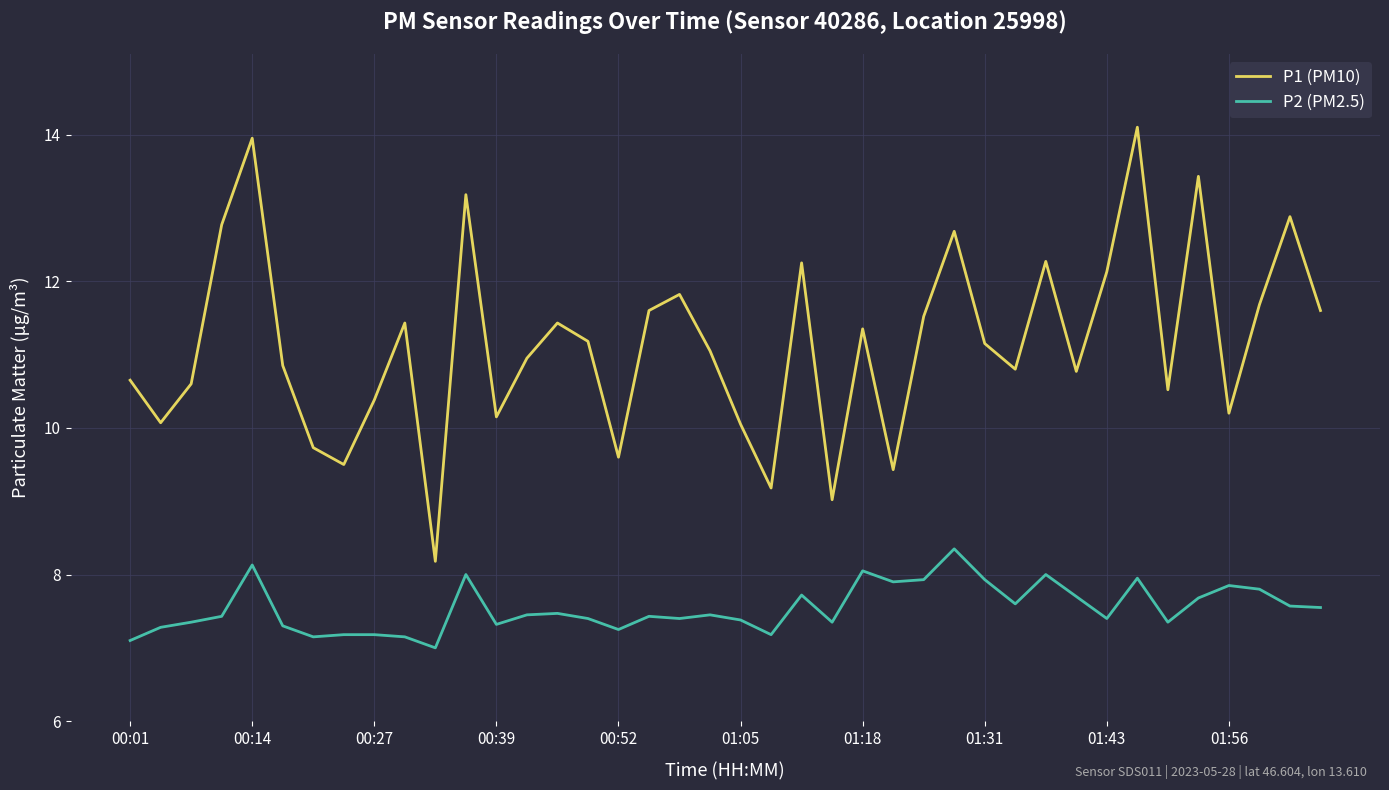

Which series has the largest total across all categories?

P1 (PM10)